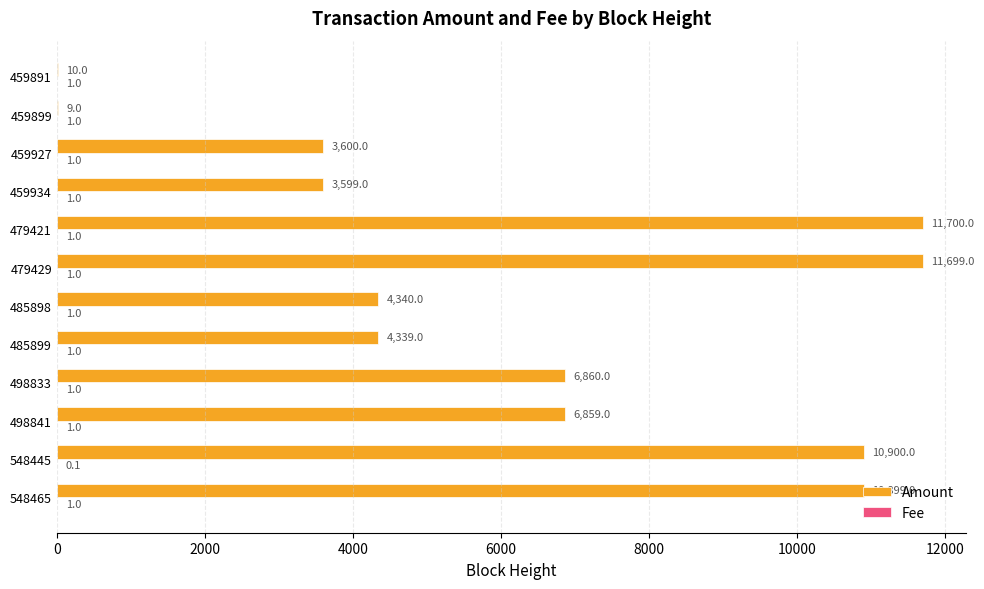

What is the maximum value shown in the chart?

11700.0